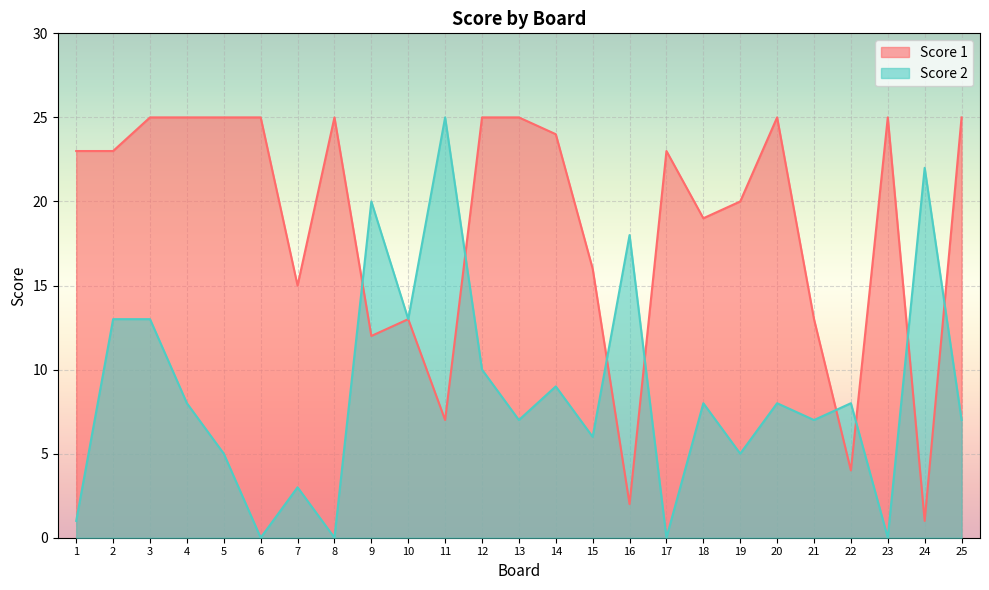

At which label does Score 2 first exceed 8?

2